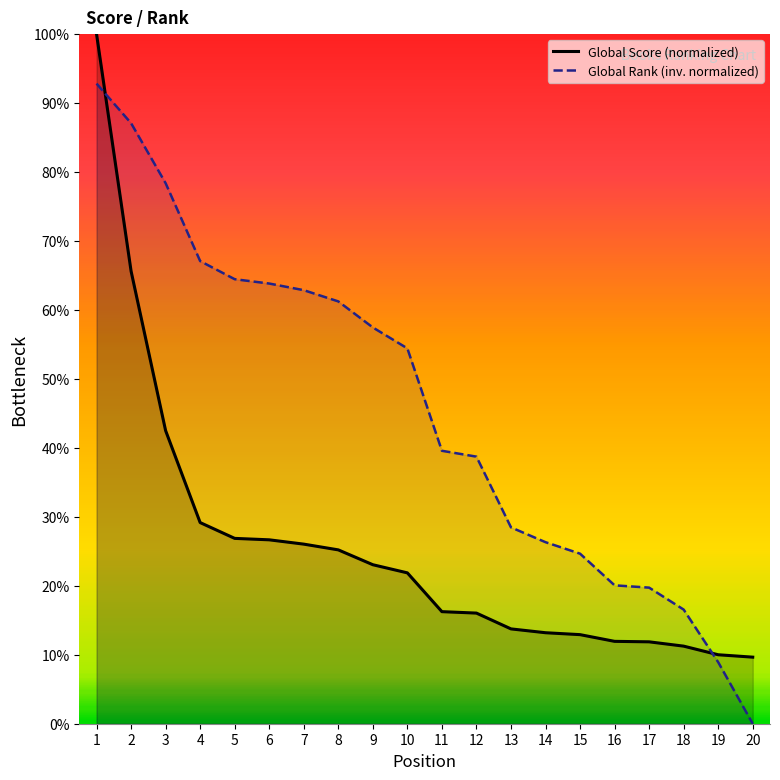

Does the chart have visible grid lines?

No